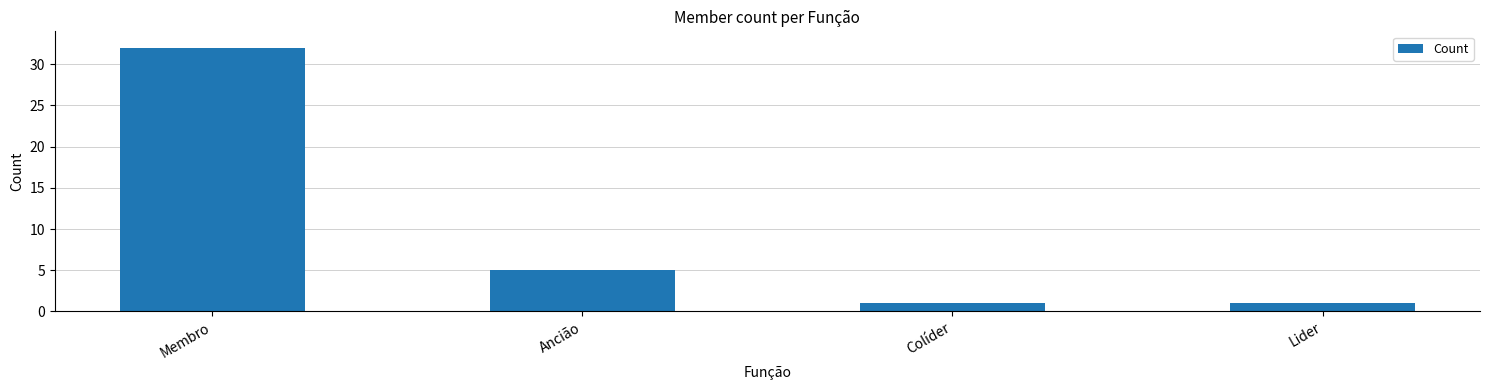

What is the value of the 2nd bar from the left?

5